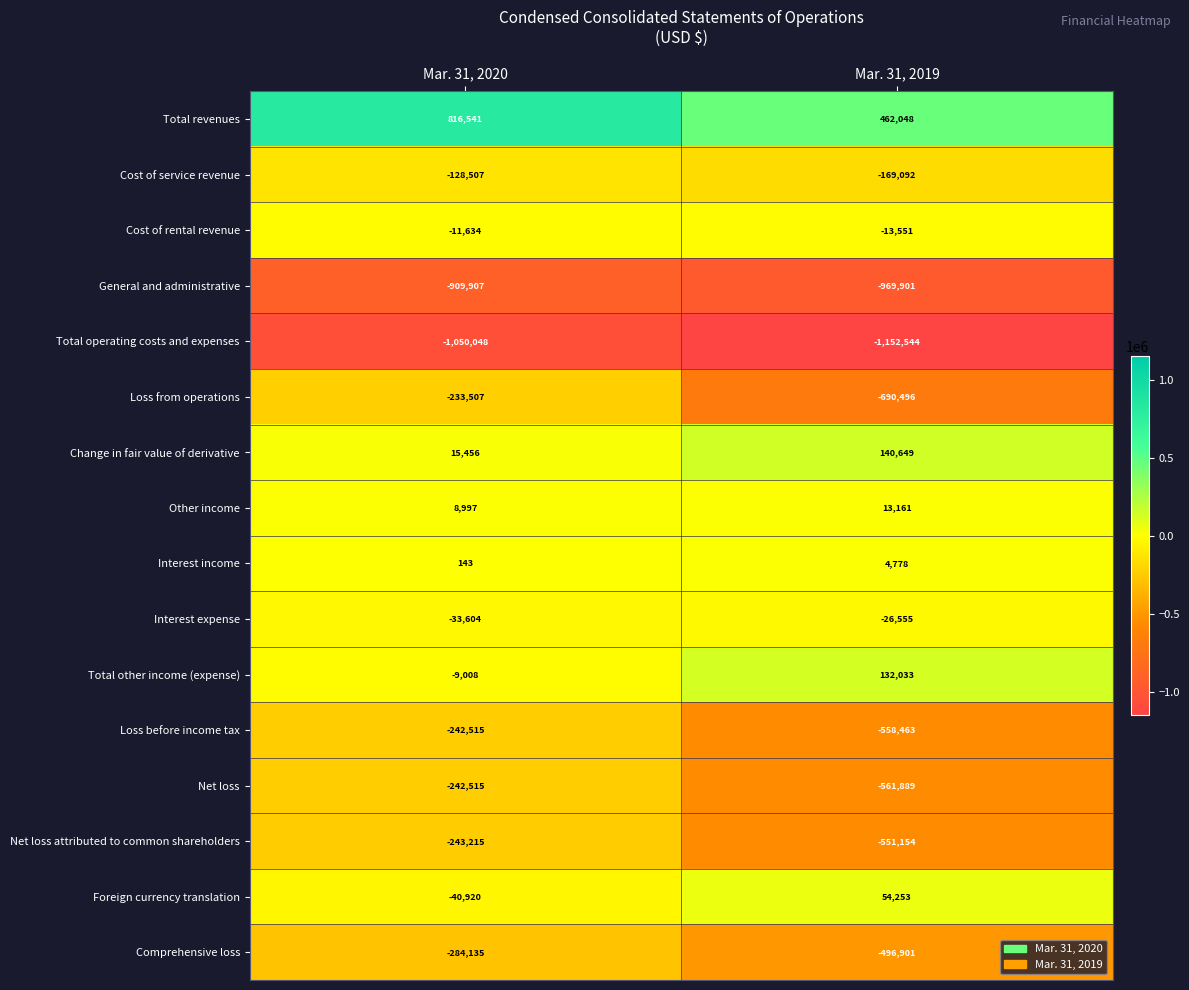

What is the minimum value shown in the chart?

-1152544